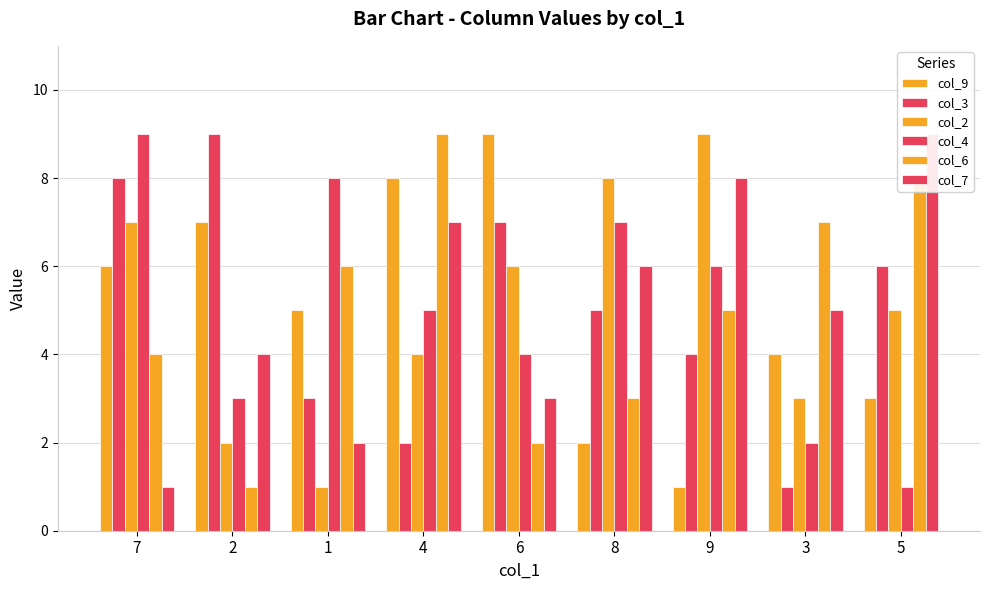

Rank the categories by col_2 value from highest to lowest.

9, 8, 7, 6, 5, 4, 3, 2, 1